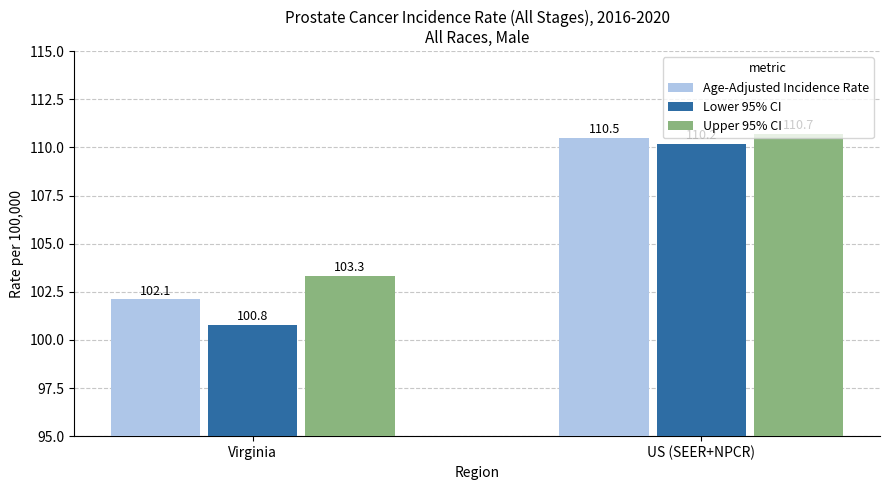

What is the highest value of the Upper 95% CI series?

110.7